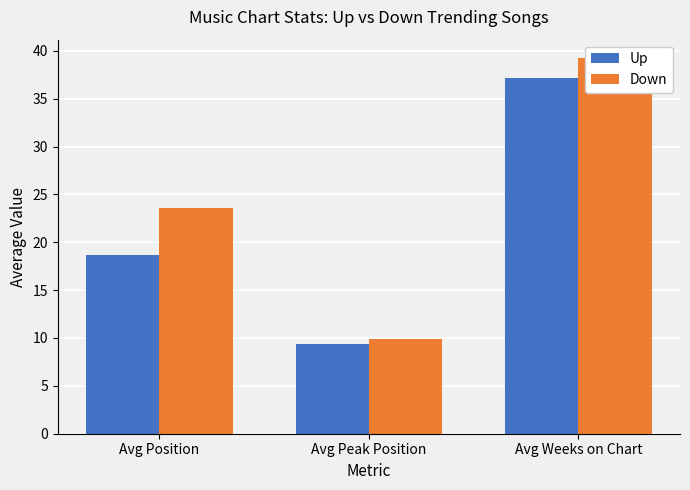

What is the label of the 2nd bar from the left?

Avg Peak Position